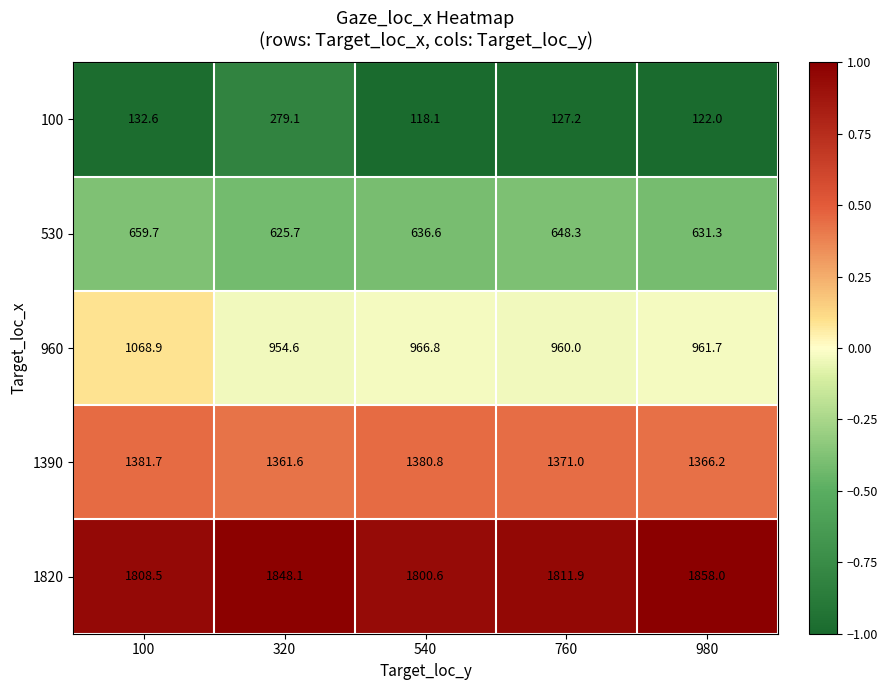

What is the maximum value shown in the chart?

1858.0